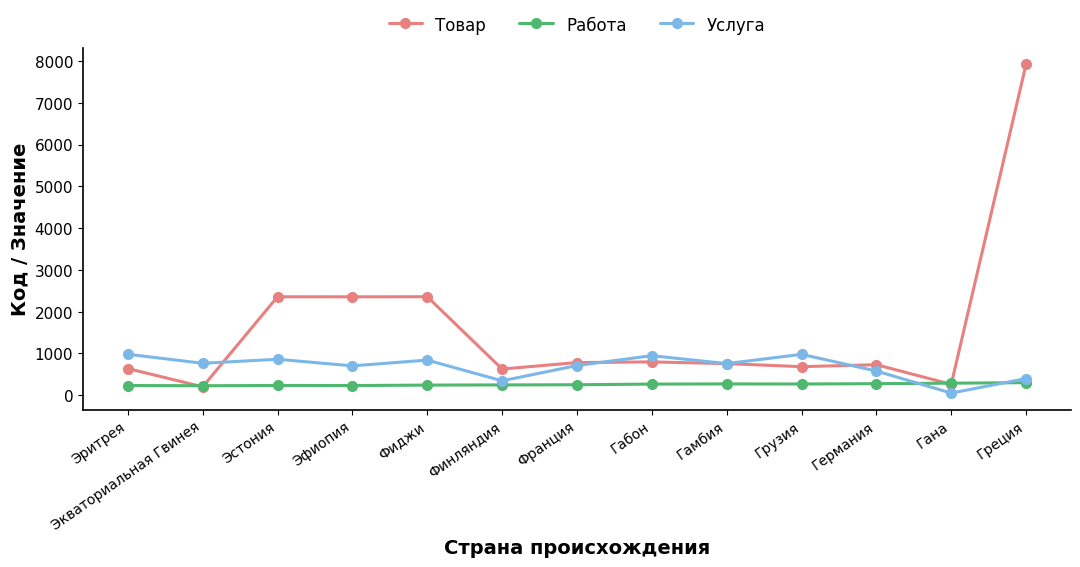

True or false: Работа and Услуга cross at least once.

True